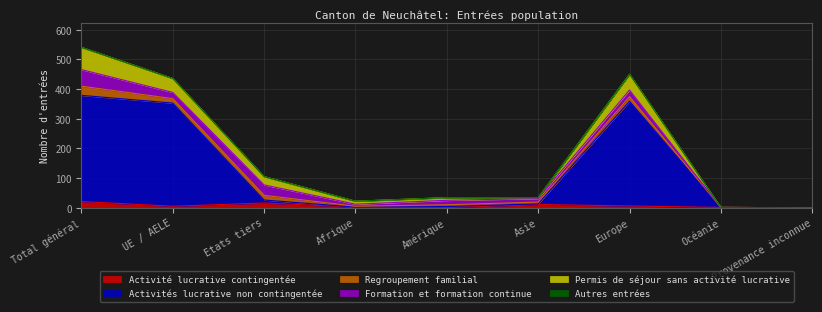

True or false: Regroupement familial has a value of 16 at Europe.

True